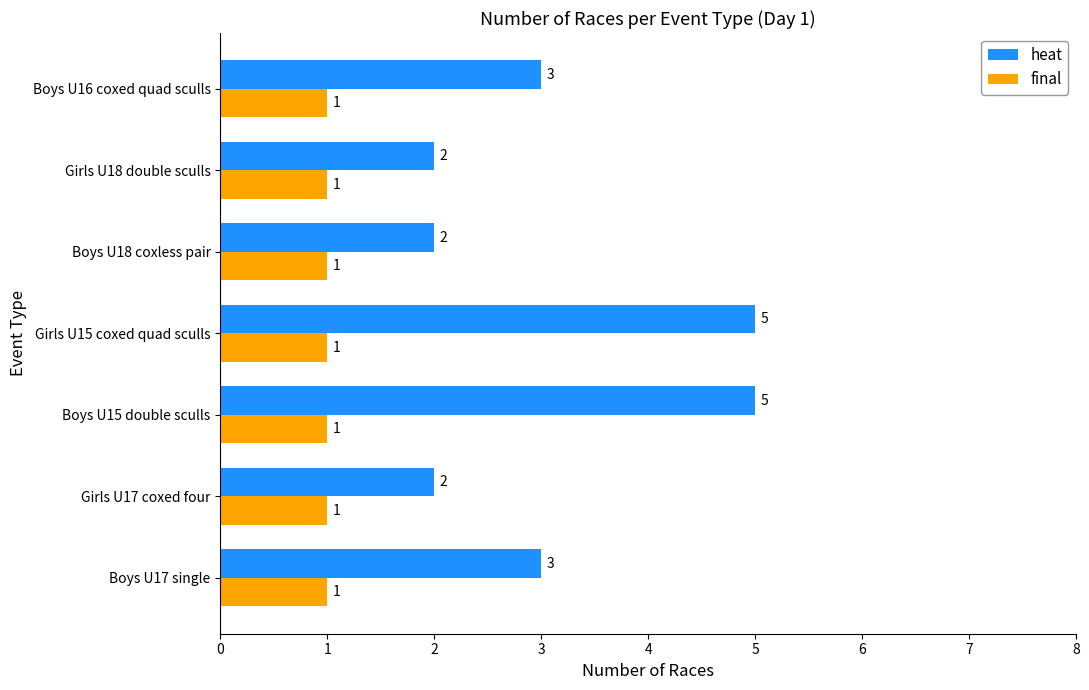

What is the average value of the final series?

1